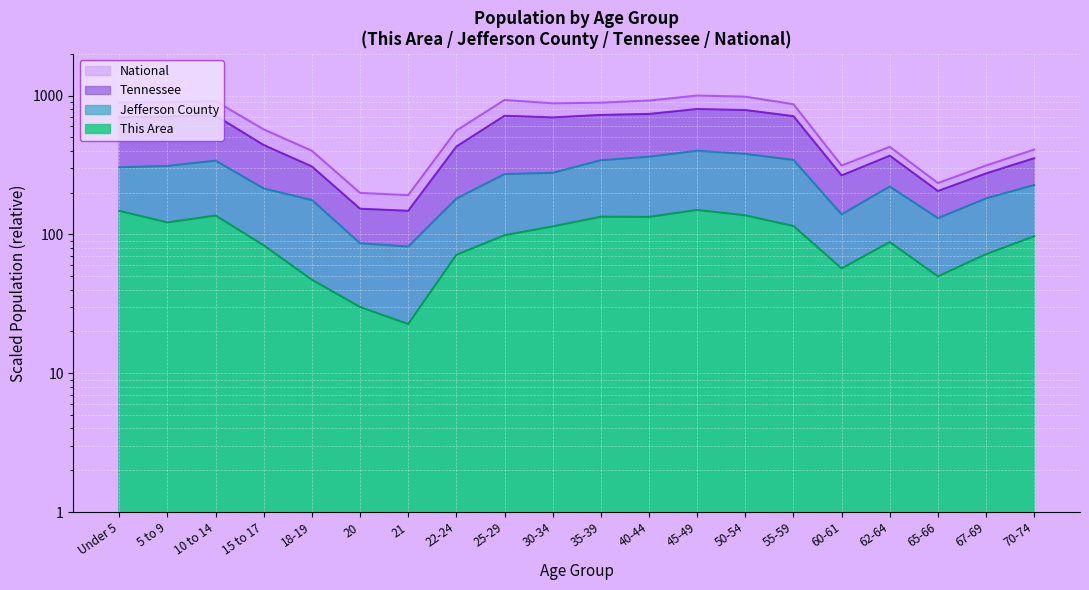

At which category is the sum across all series the highest?

45-49